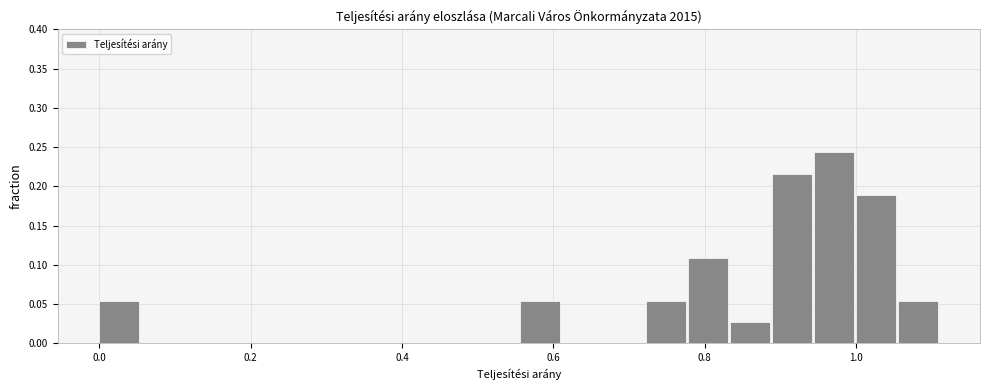

Around what value on the x-axis is the tallest bar? Give the approximate position of its centre, as read against the axis.

0.98